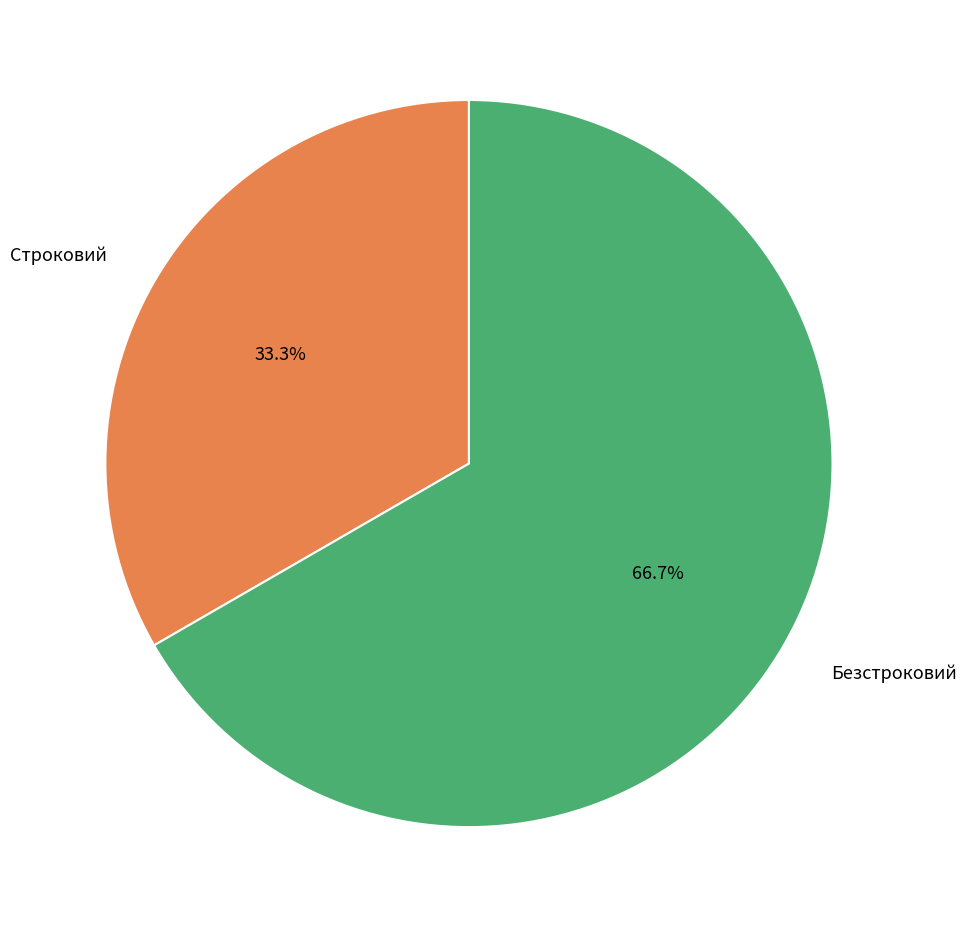

What is the majority slice?

Безстроковий